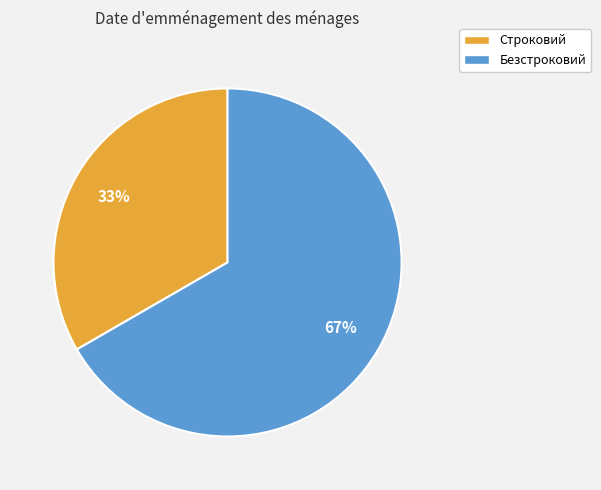

Is the sum of Строковий and Безстроковий greater than half?

Yes